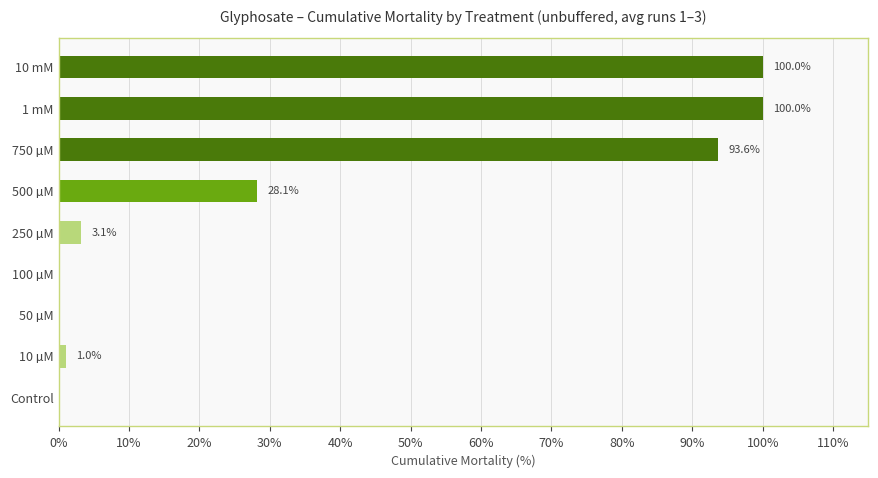

What is the change in value from 250 µM to 750 µM?

+90.5